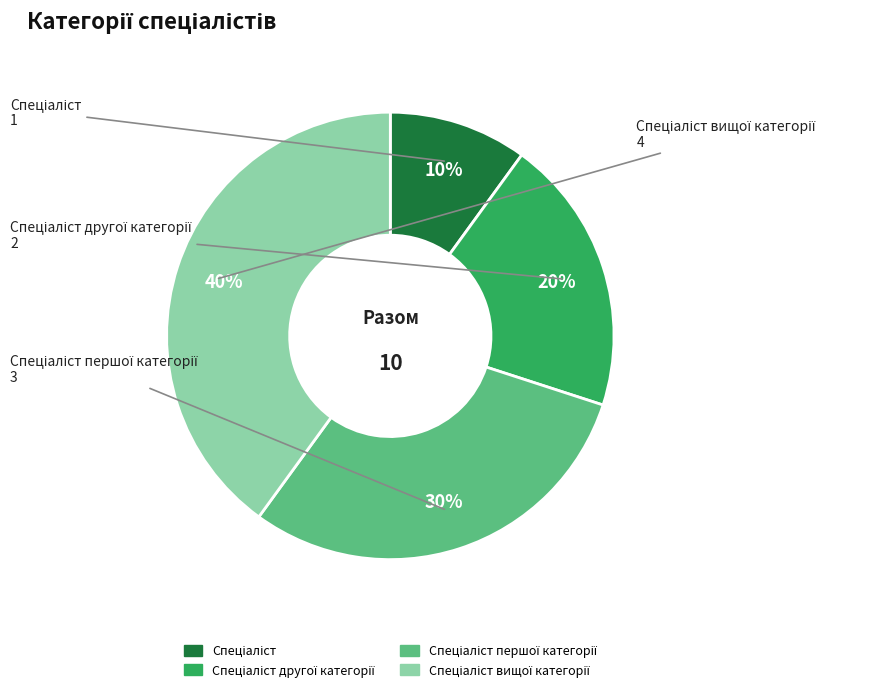

To the nearest percent, what is the difference between the largest and smallest slice percentages?

30%